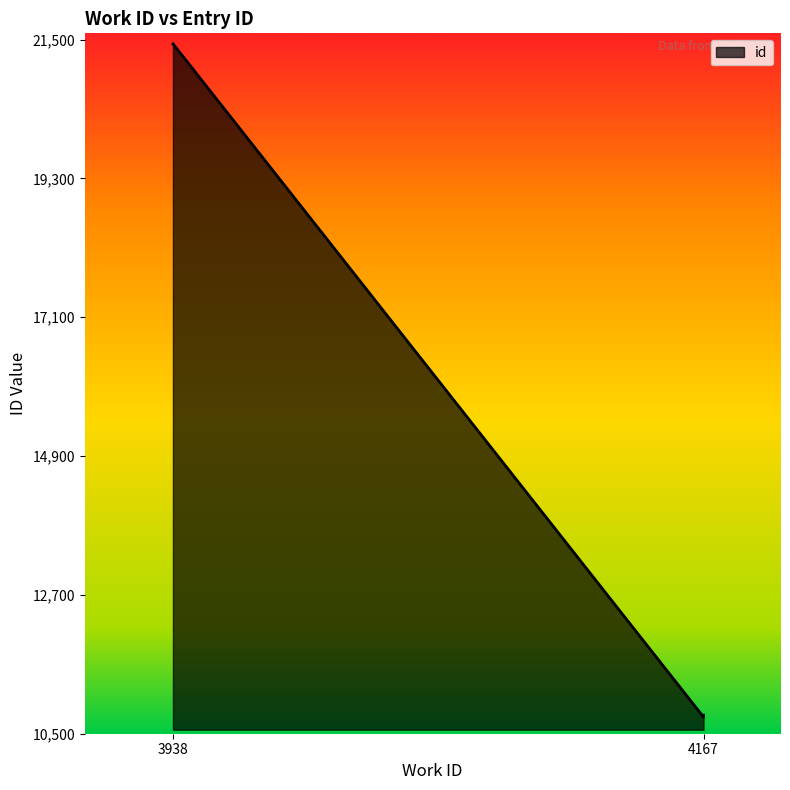

How many data points are less than 21435?

2